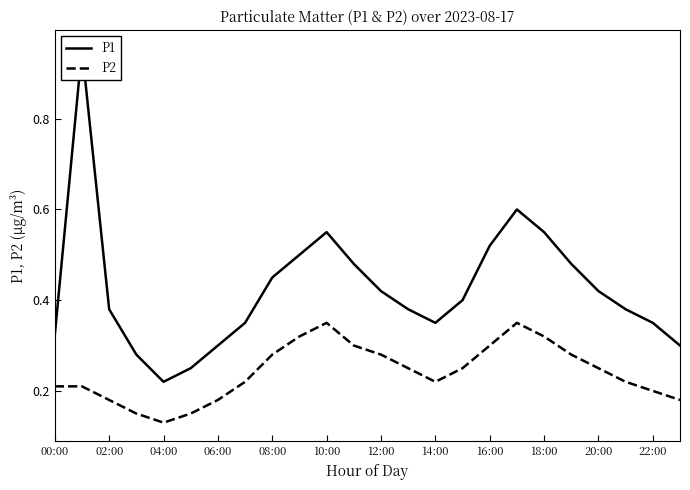

What is the label of the 5th point from the right?

19